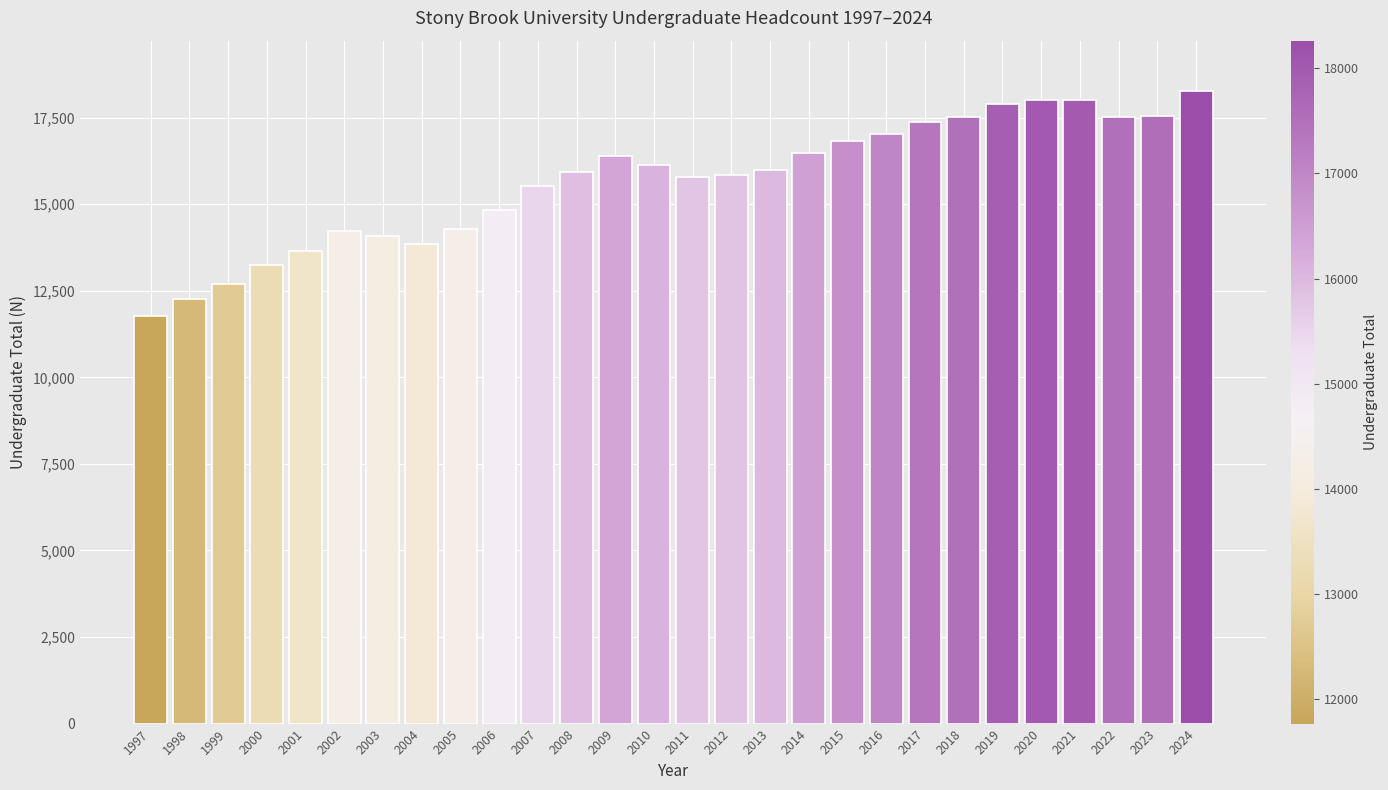

The chart shows a value of 12690 at 1999. True or false?

True